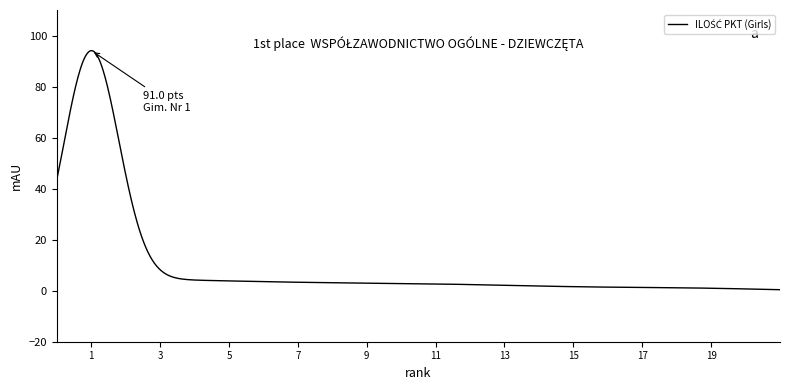

What is the difference between the maximum and minimum values?

93.7